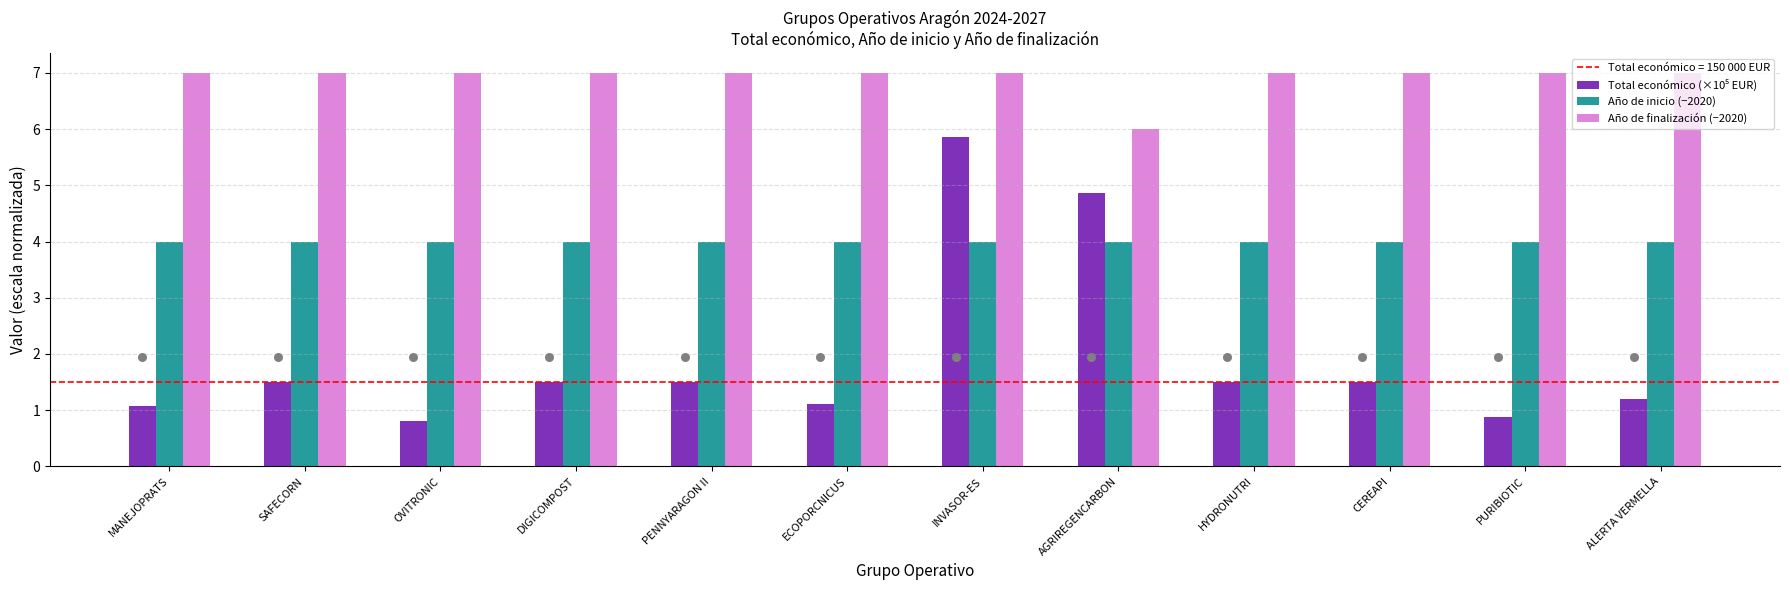

Which series has the widest spread of Y values?

Total económico (×10⁵ EUR)